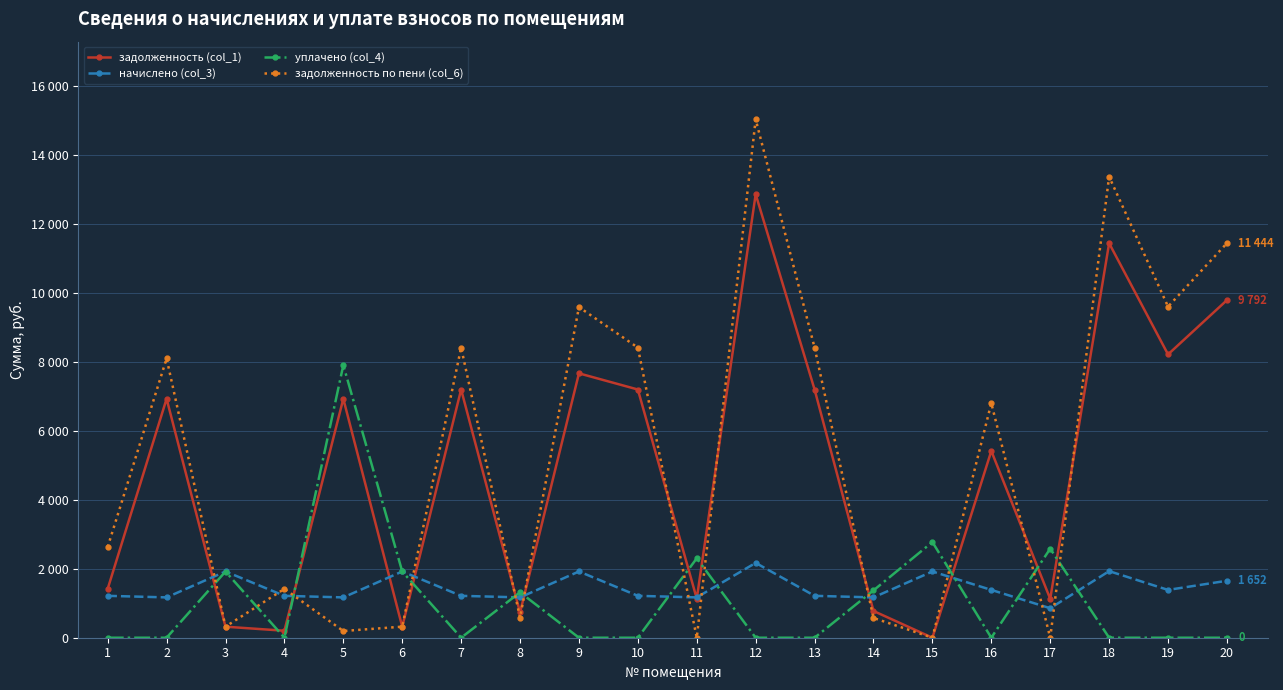

Which label corresponds to the largest value in the chart?

12